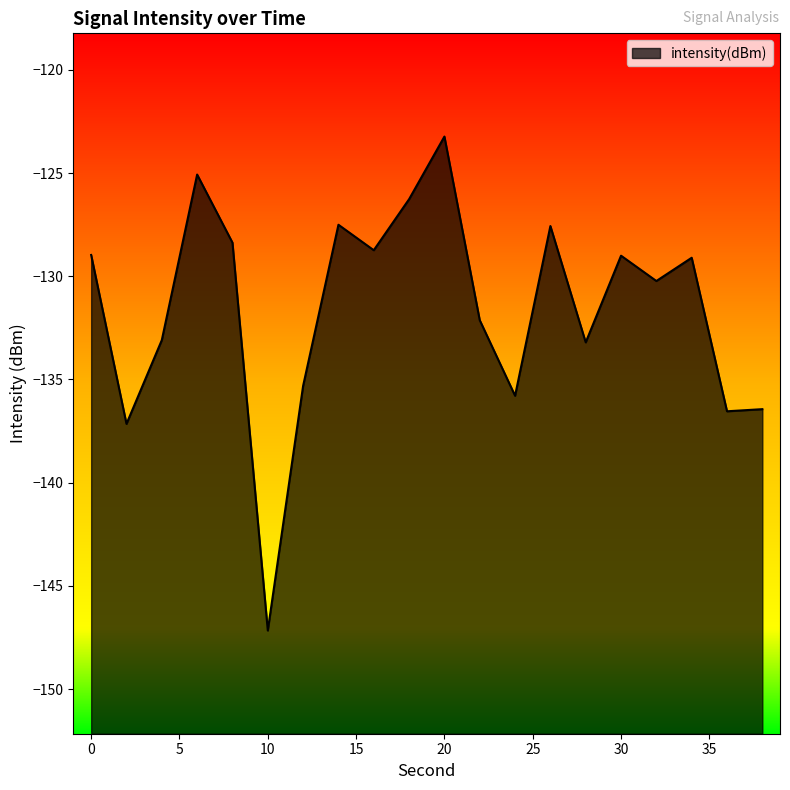

How many values are below -129?

12